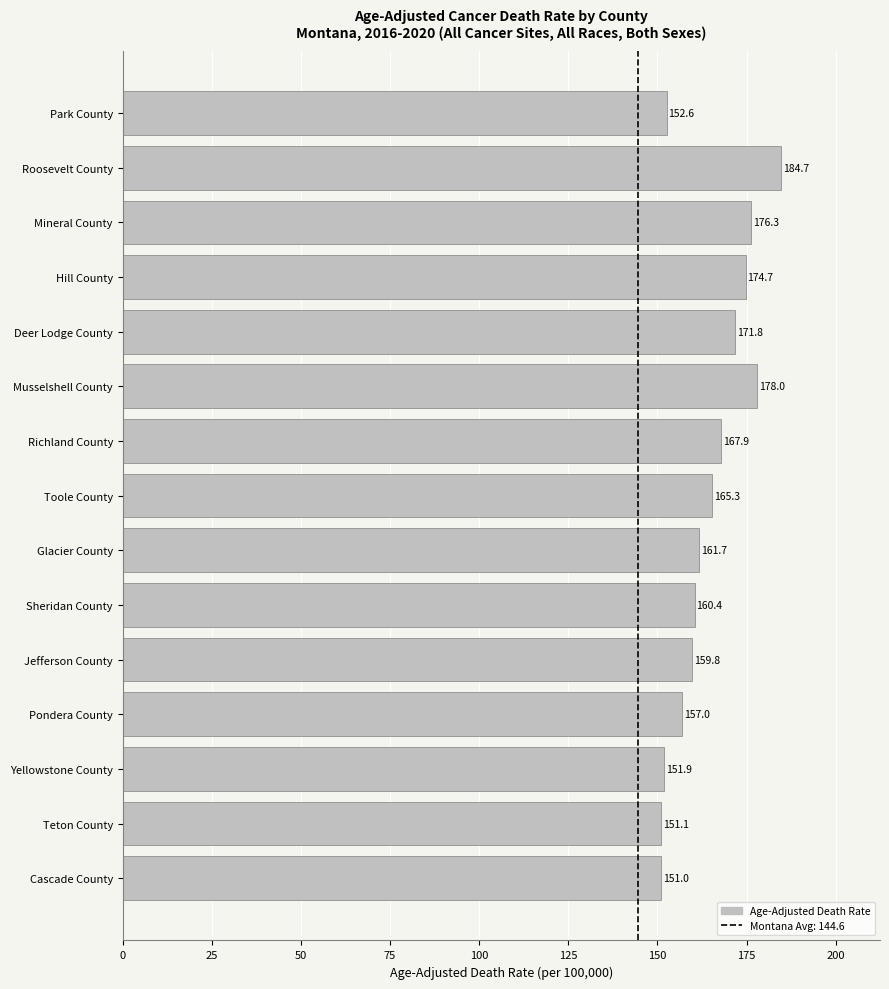

Rank the categories by value from highest to lowest.

Roosevelt County, Musselshell County, Mineral County, Hill County, Deer Lodge County, Richland County, Toole County, Glacier County, Sheridan County, Jefferson County, Pondera County, Park County, Yellowstone County, Teton County, Cascade County